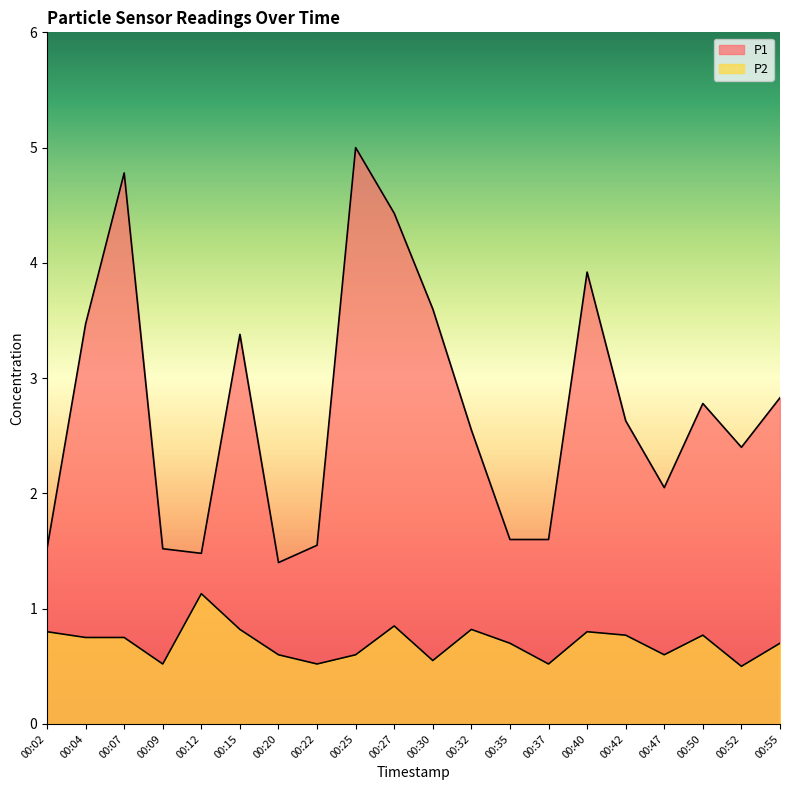

Where is P1 nearest to the value 3?

00:55